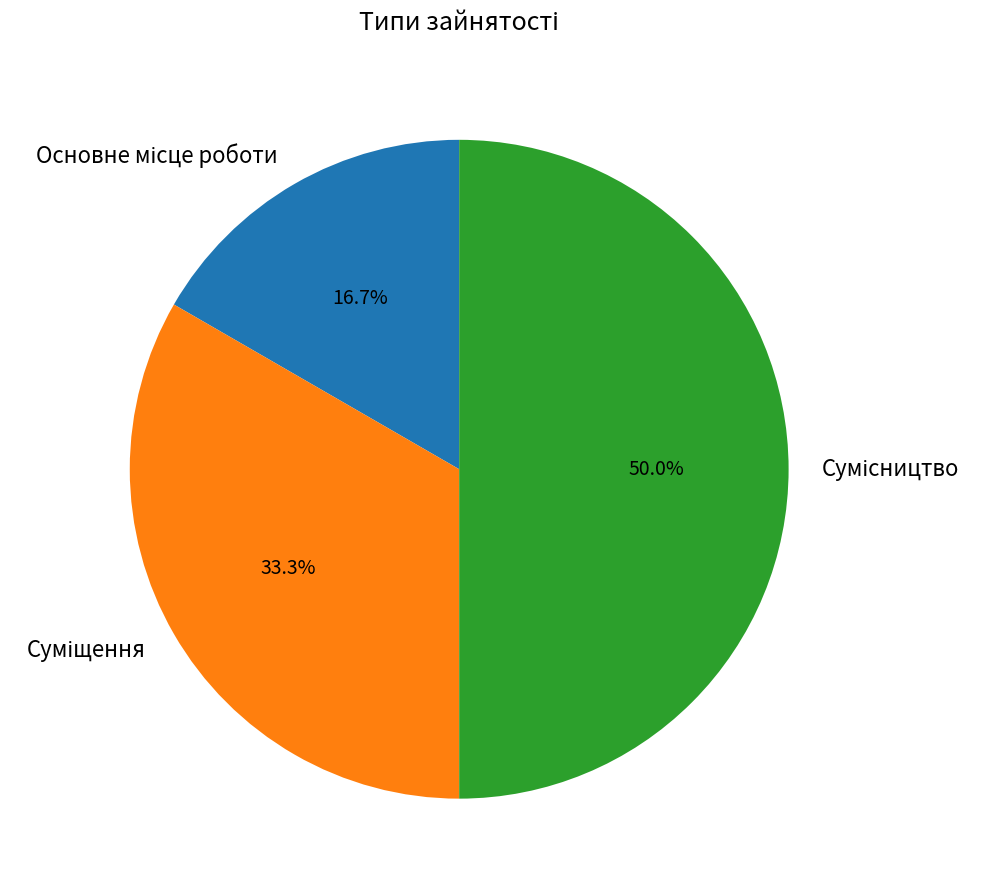

What percentage is NOT represented by Основне місце роботи?

83.3%